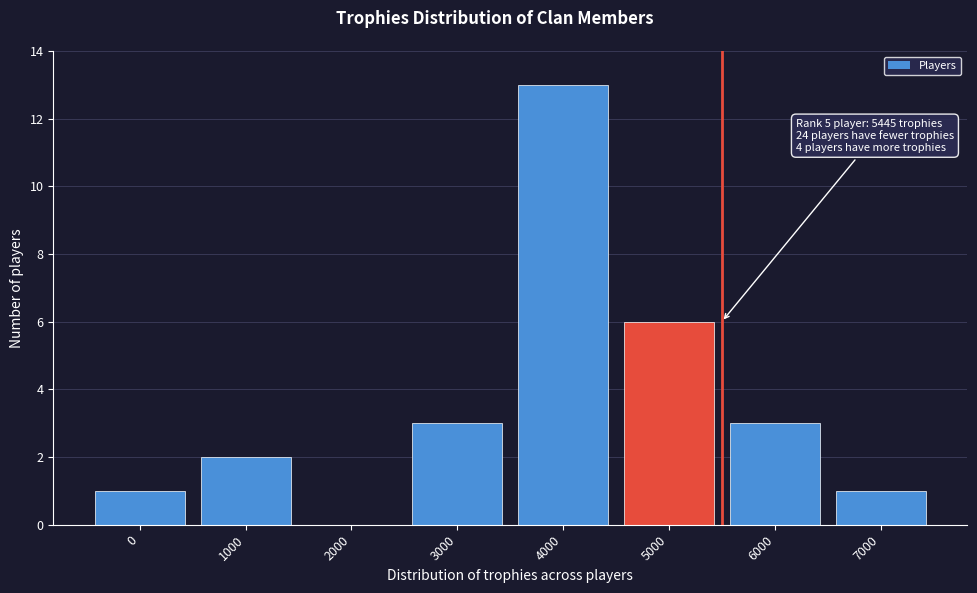

Reading left to right, what are all the values shown in this chart?

0=1	1000=2	2000=0	3000=3	4000=13	5000=6	6000=3	7000=1